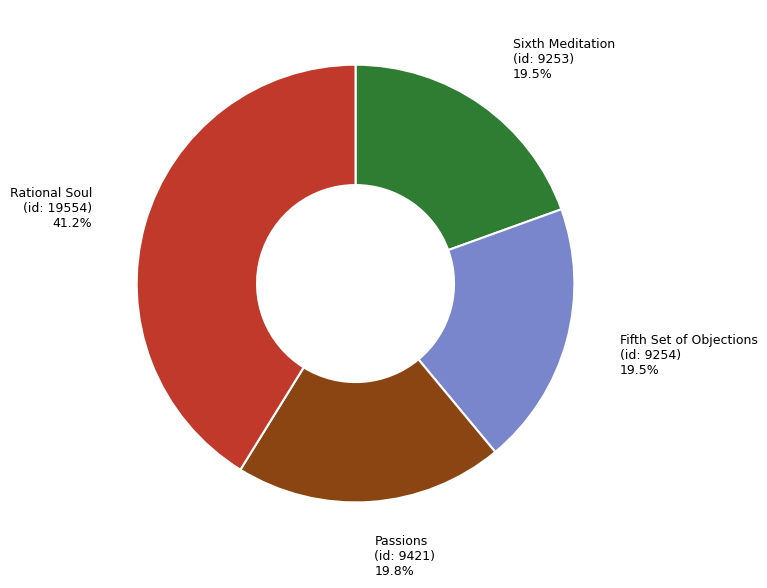

Between Rational Soul (id: 19554) 41.2% and Fifth Set of Objections (id: 9254) 19.5%, which is larger?

Rational Soul (id: 19554) 41.2%